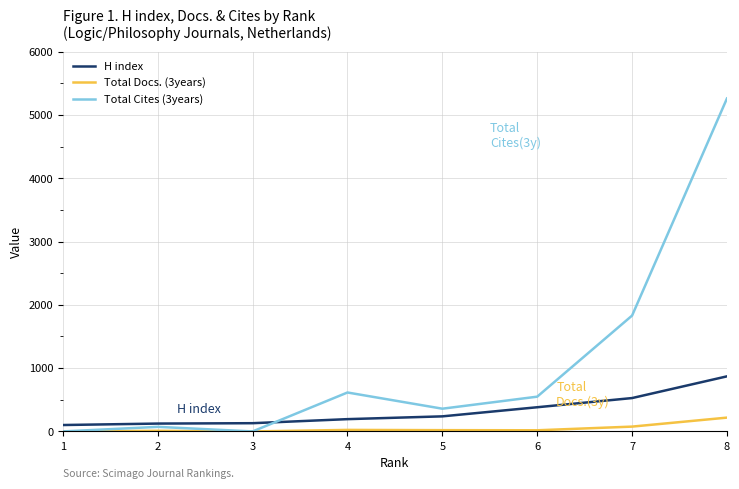

What is the greatest value displayed?

5259